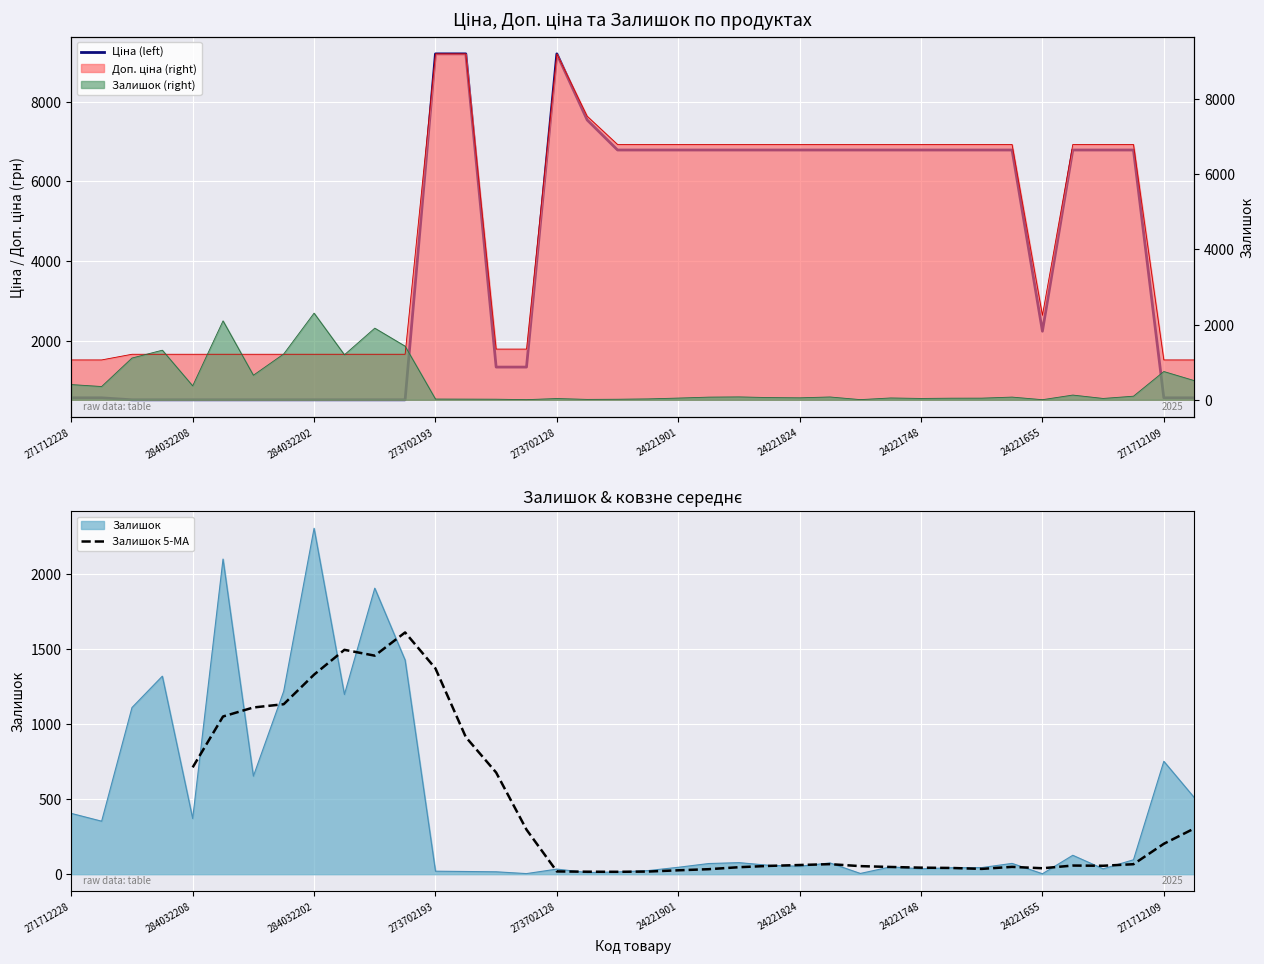

What is the value of the Доп. ціна point at the 28th from the left?

6787.1